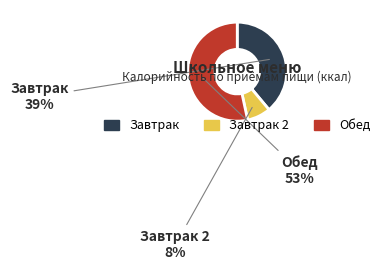

Does any single category account for the majority?

Yes